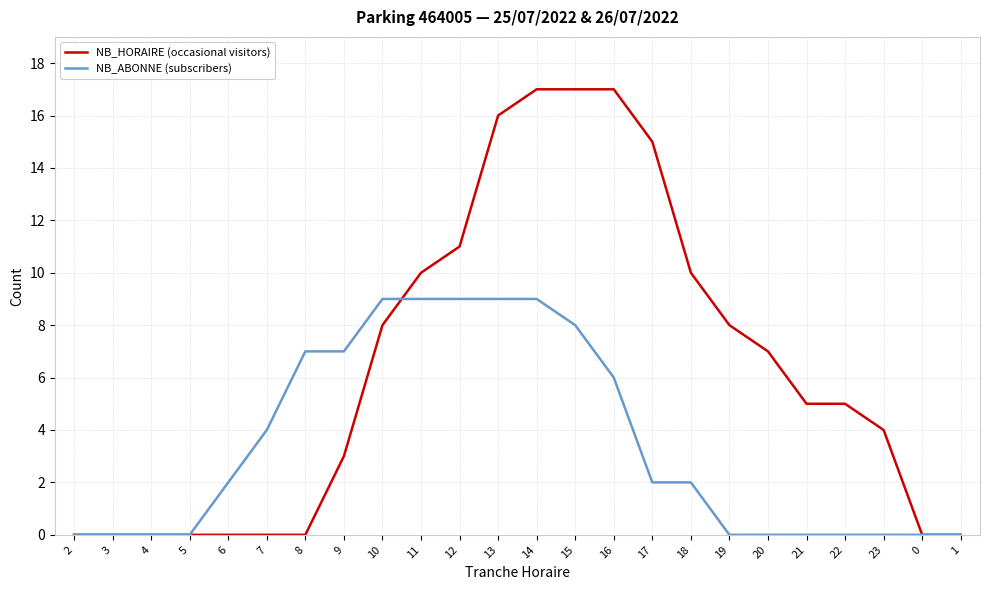

What is the greatest value displayed?

17